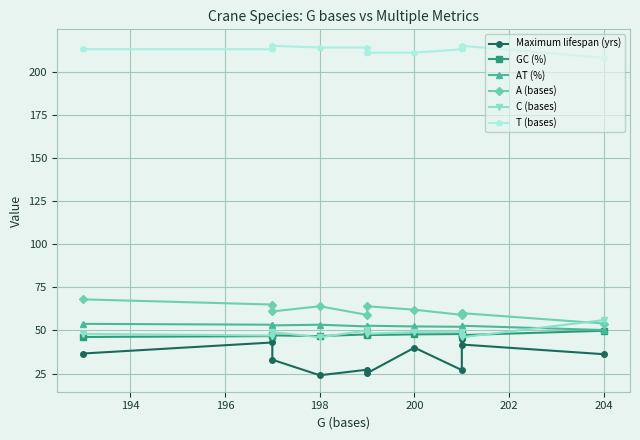

Is the value of AT (%) at 196 greater than the value of T (bases) at 198?

No